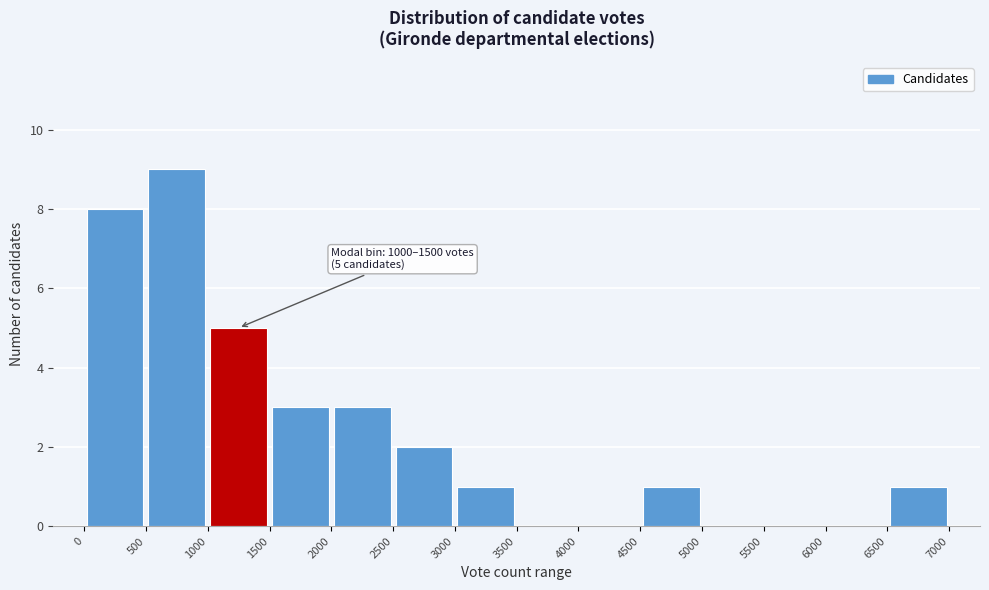

Over which range of the x-axis is the bar tallest?

500 to 1000